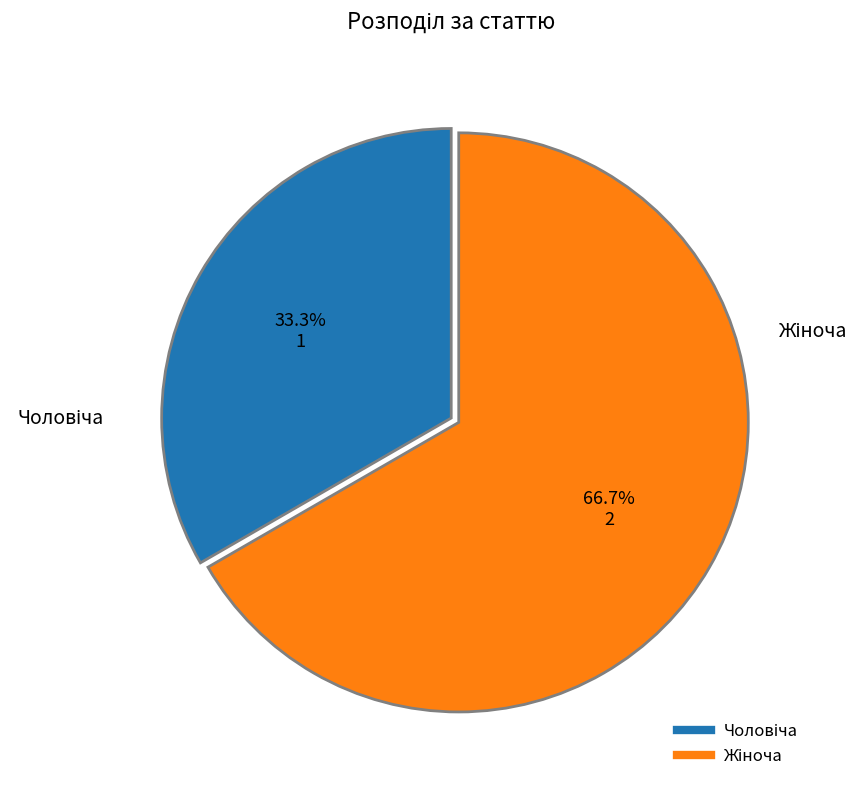

Is there a majority slice in this chart?

Yes